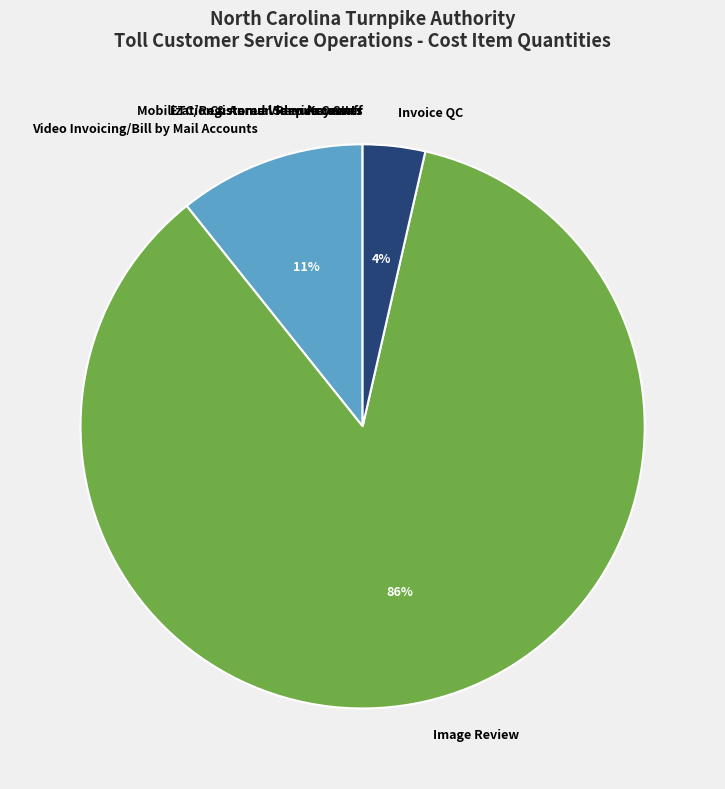

Does any single category account for the majority?

Yes